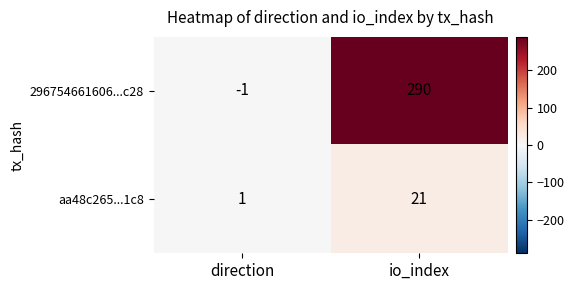

What is the sum of all aa48c265...1c8 values?

22